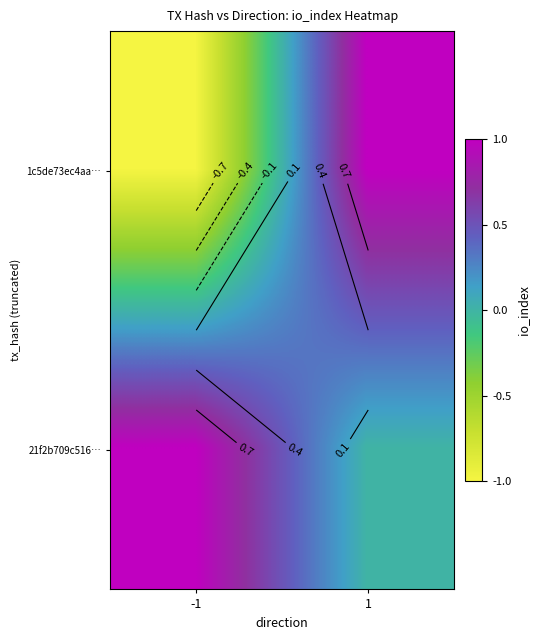

What is the difference between the highest and lowest values at -1?

2